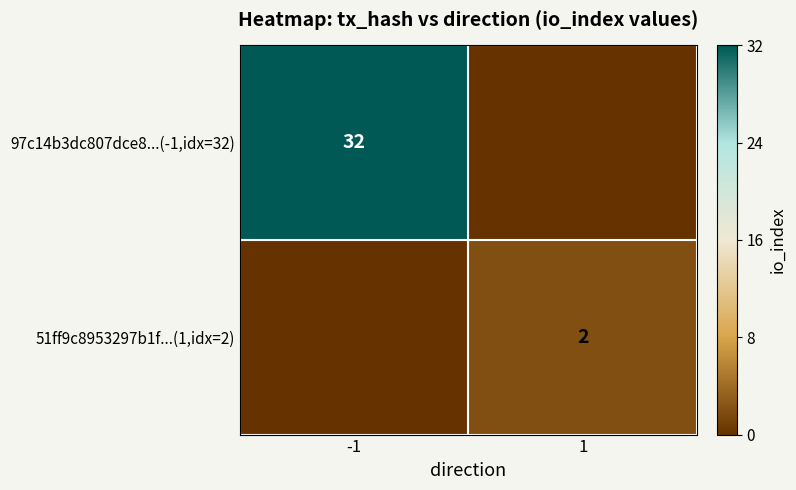

The 51ff9c8953297b1f...(1,idx=2) series shows 2 at 1. True or false?

True